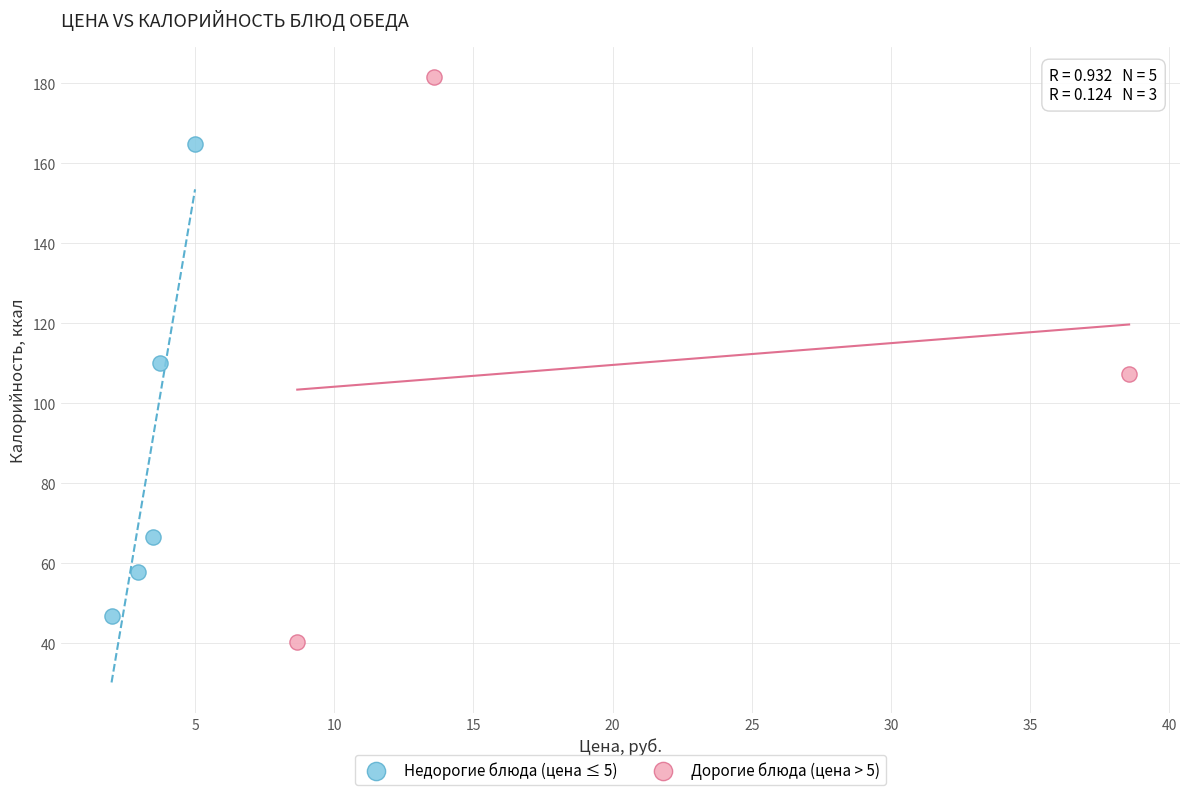

Which series has the widest spread of Y values?

Дорогие блюда (цена > 5)